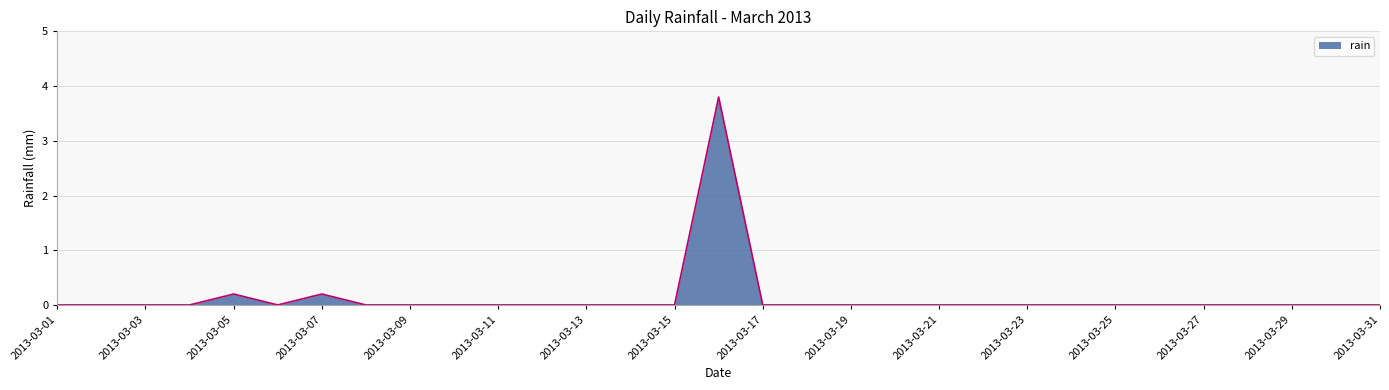

What is the greatest value displayed?

3.8